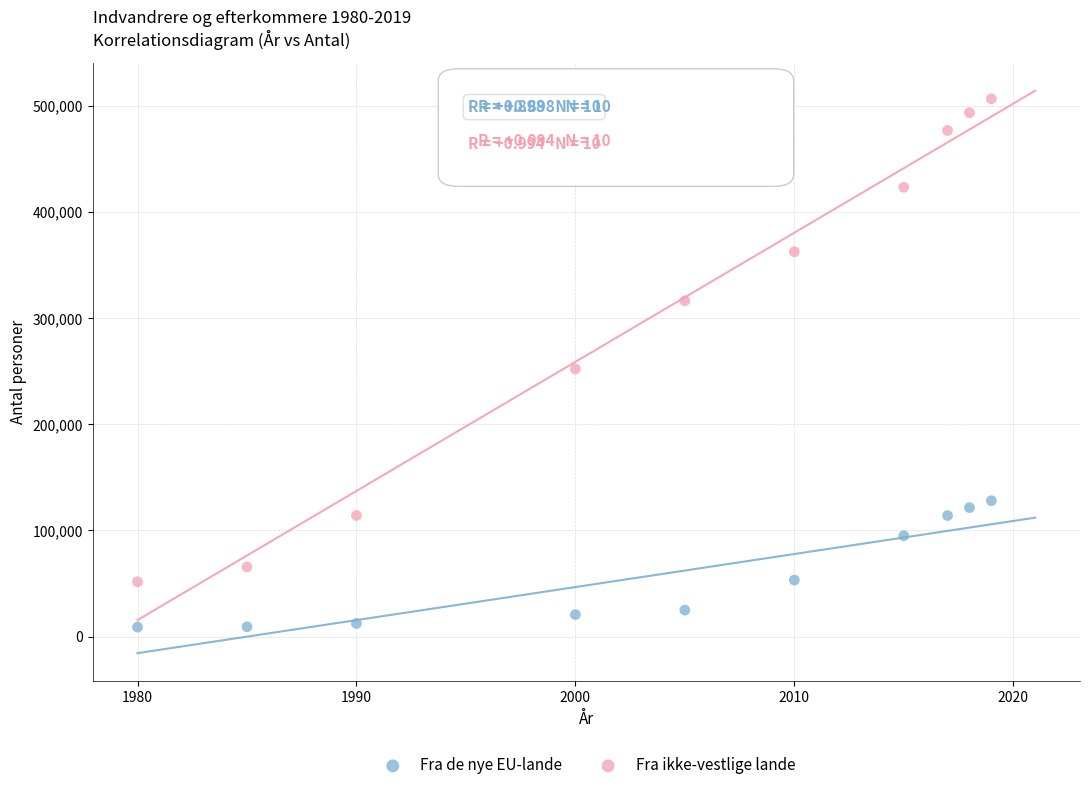

In the Fra ikke-vestlige lande series, what Y value is closest to 279115?

252156